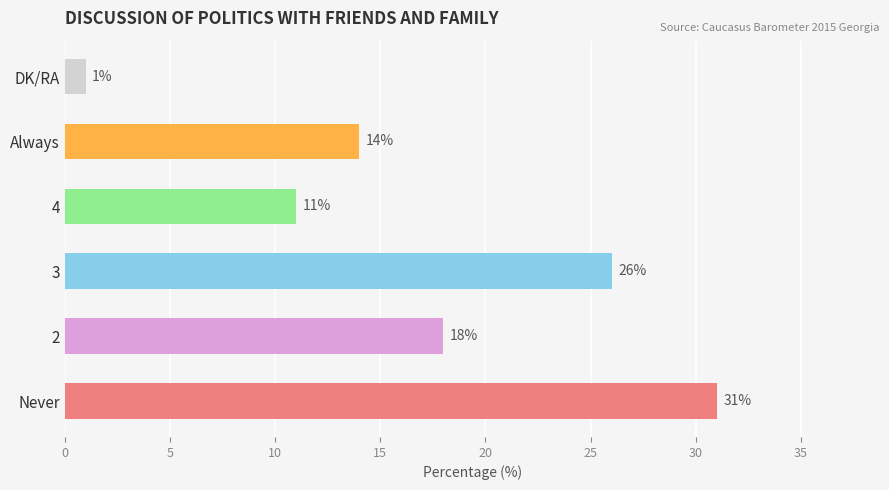

What is the minimum value shown in the chart?

1